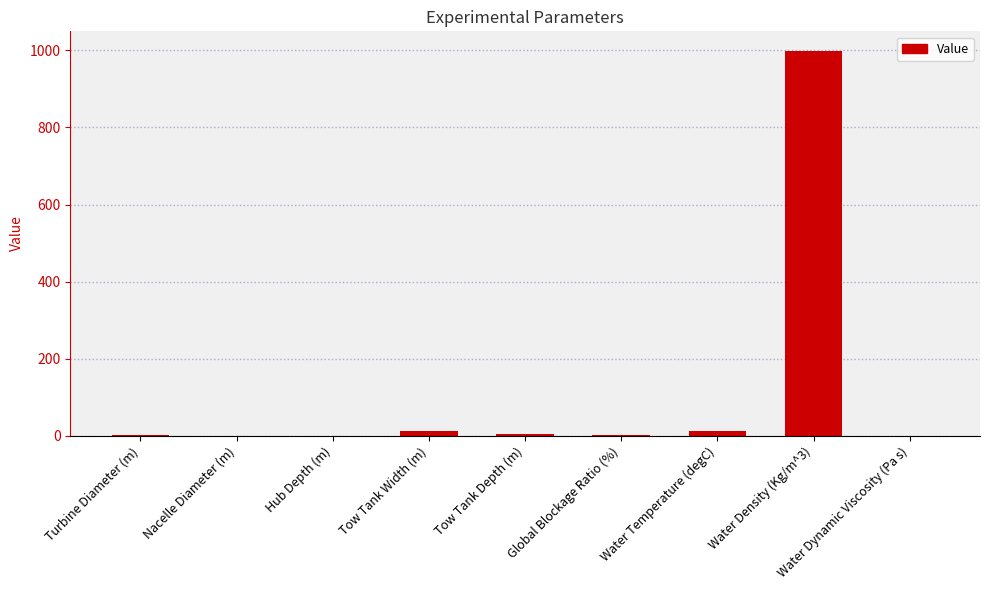

Where does the data first go above 3?

Tow Tank Width (m)